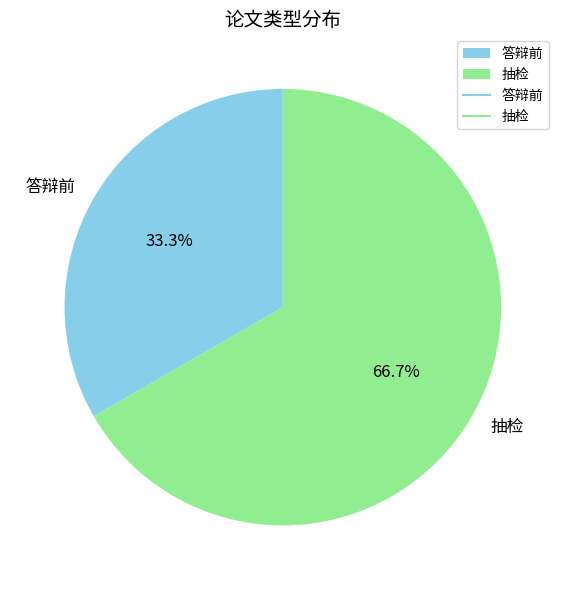

To the nearest percent, what is the average slice percentage?

50%